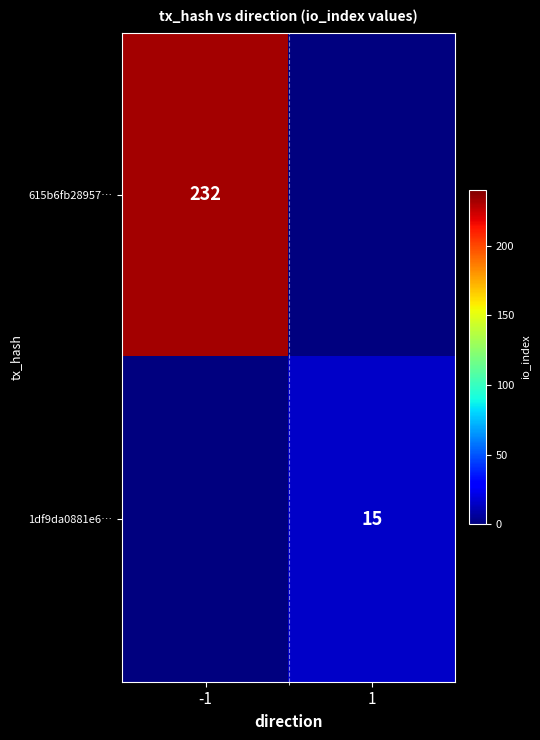

The 1df9da0881e6… series shows 20 at 1. True or false?

False